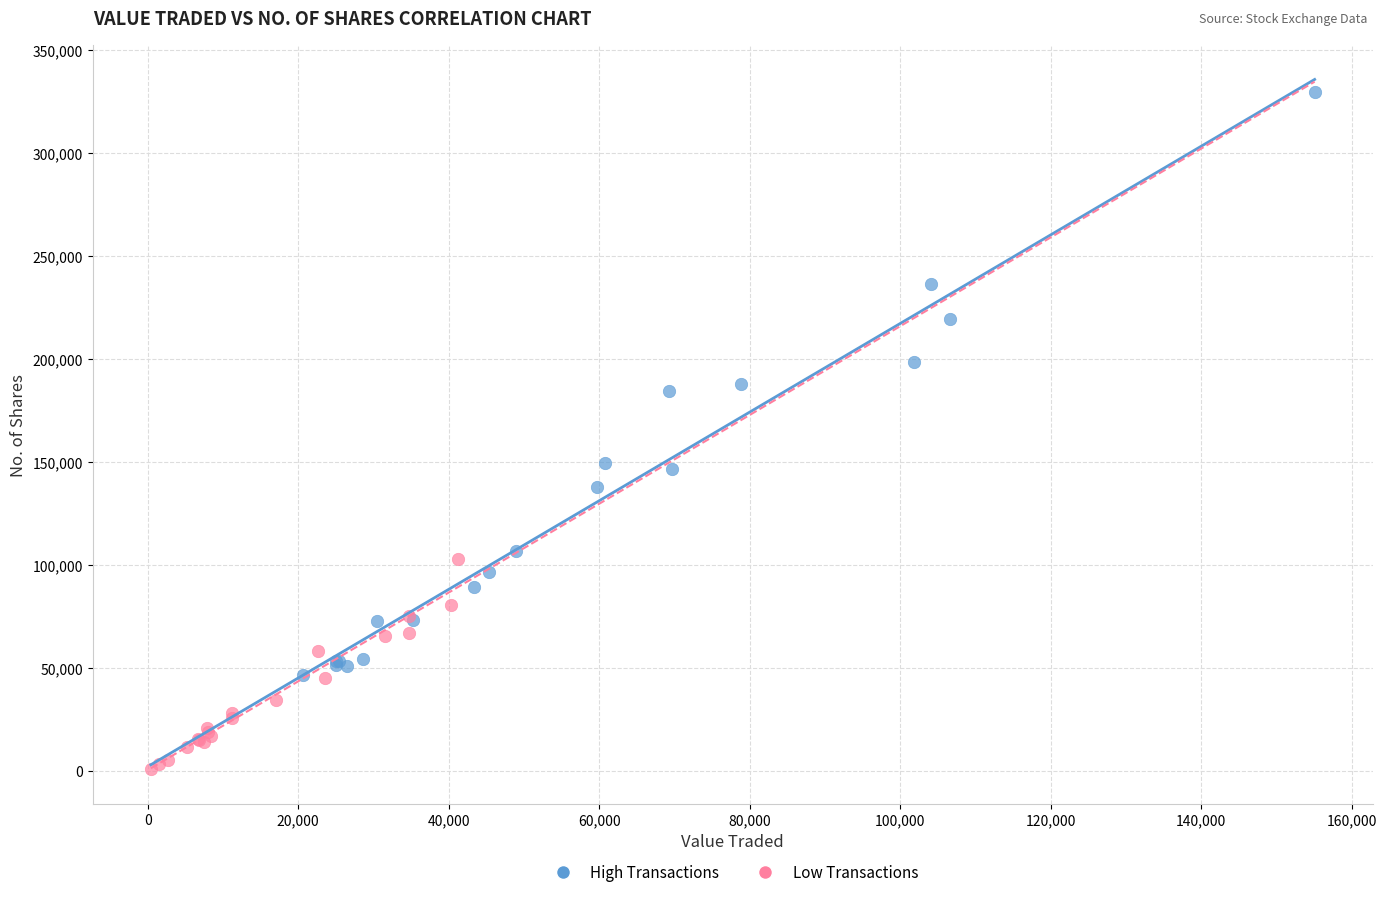

Which series contains the lowest Y value?

Low Transactions